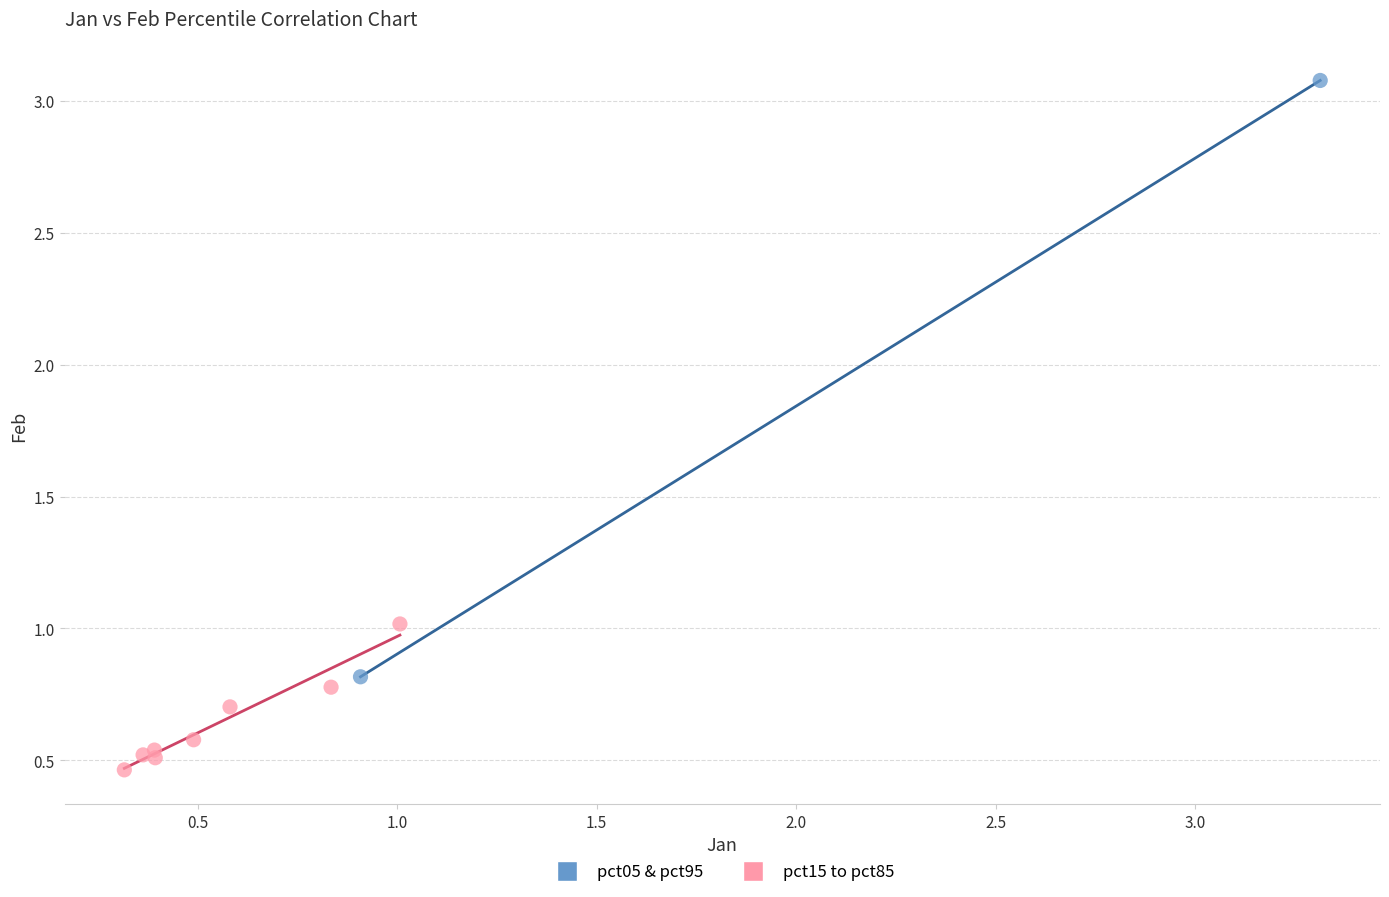

Which series contains the highest Y value?

pct05 & pct95